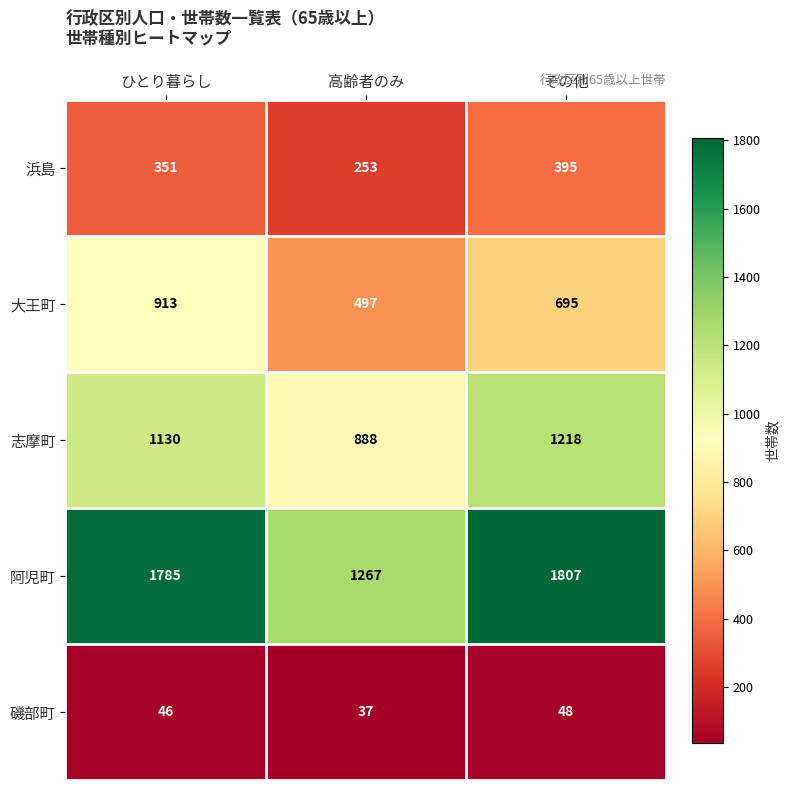

At how many categories does at least one series exceed 691?

3